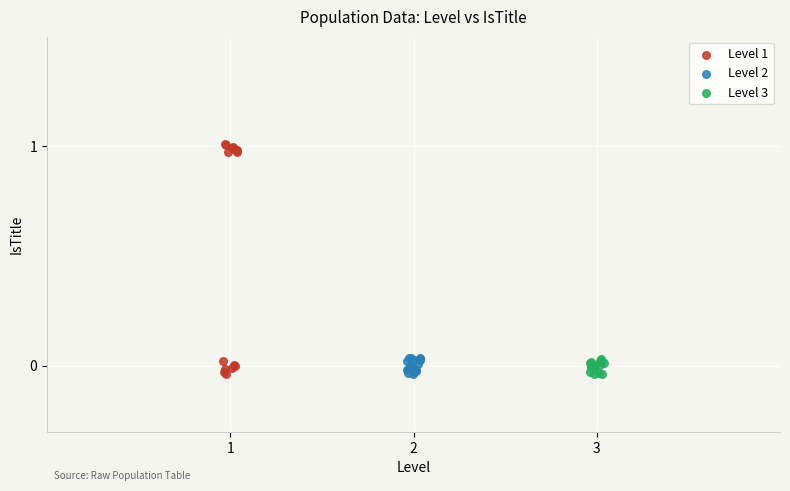

Which series has the largest Y range (max minus min)?

Level 1